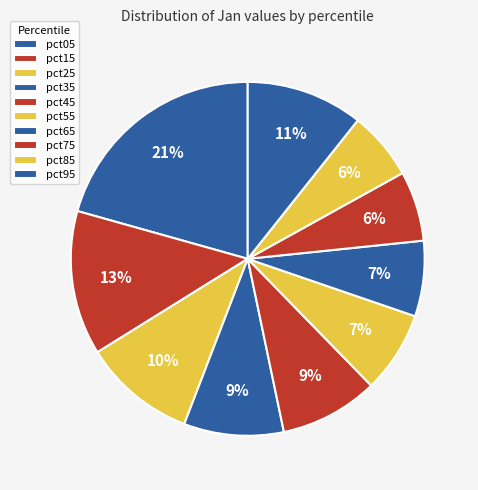

To the nearest percent, what is the difference between the largest and smallest slice percentages?

14%